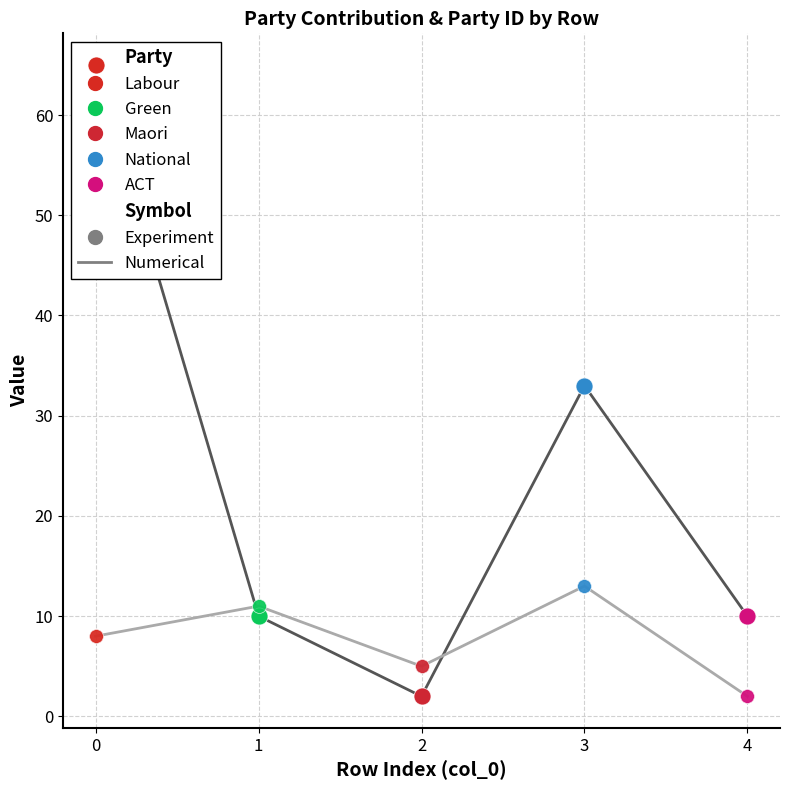

At how many categories does at least one series exceed 60?

1